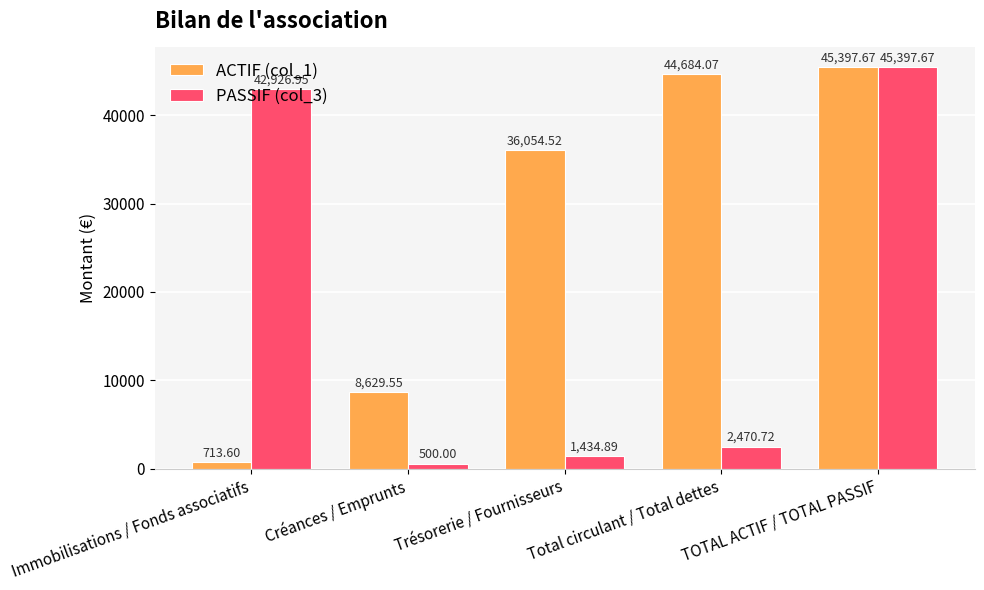

What is the value of the PASSIF (col_3) bar at the 3rd from the left?

1434.9